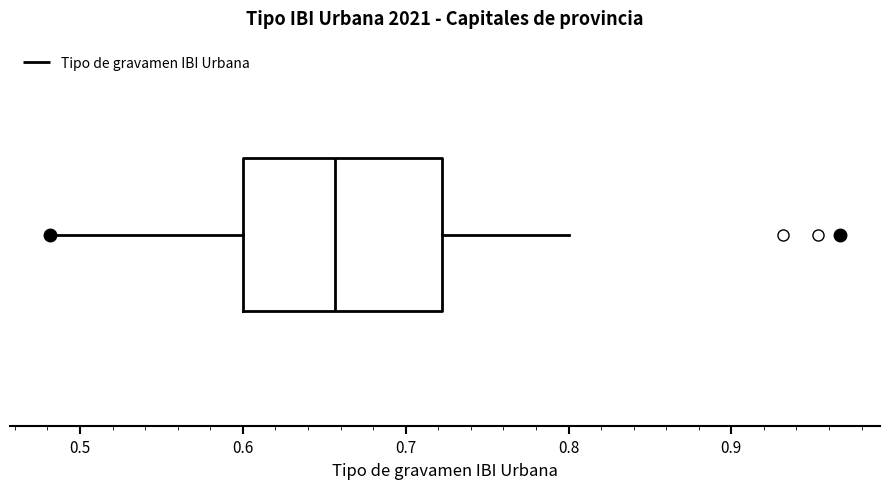

Where is the left edge of the box on the x-axis? The values are not printed on the chart, so give them approximately, as read against the axis.

0.60